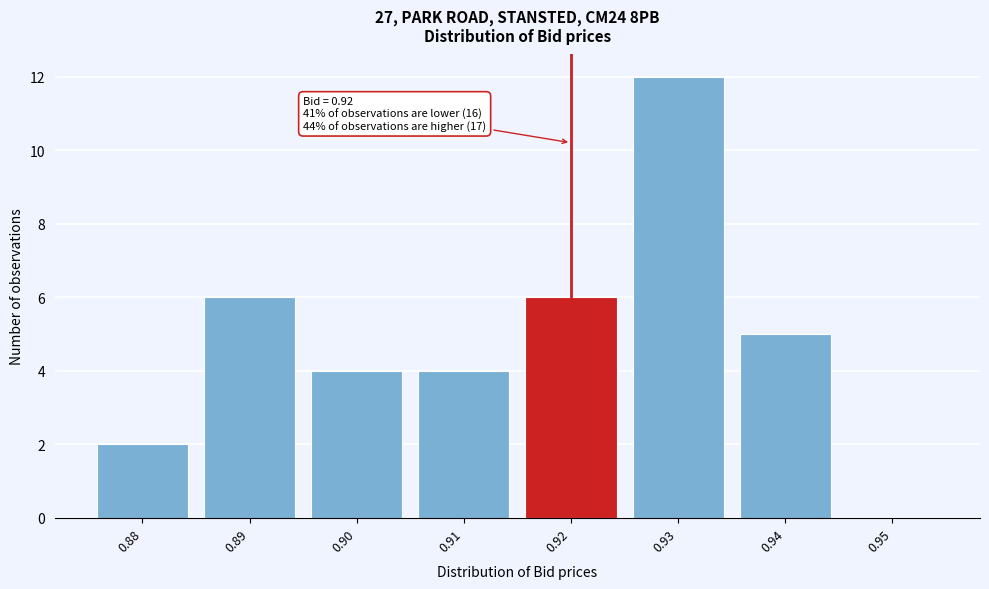

Which range on the x-axis has the tallest bar?

0.925 to 0.935